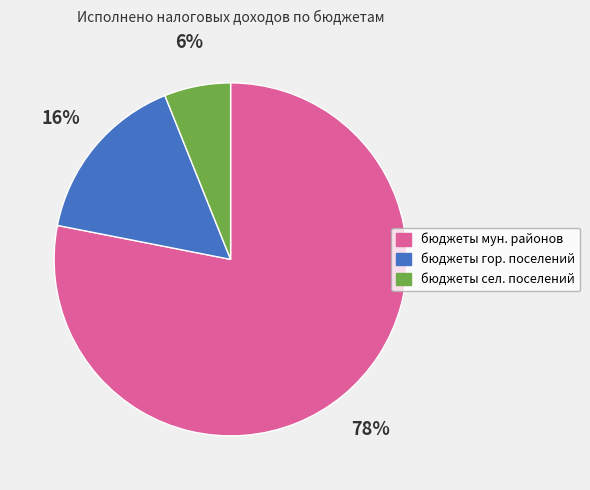

Is there a majority slice in this chart?

Yes